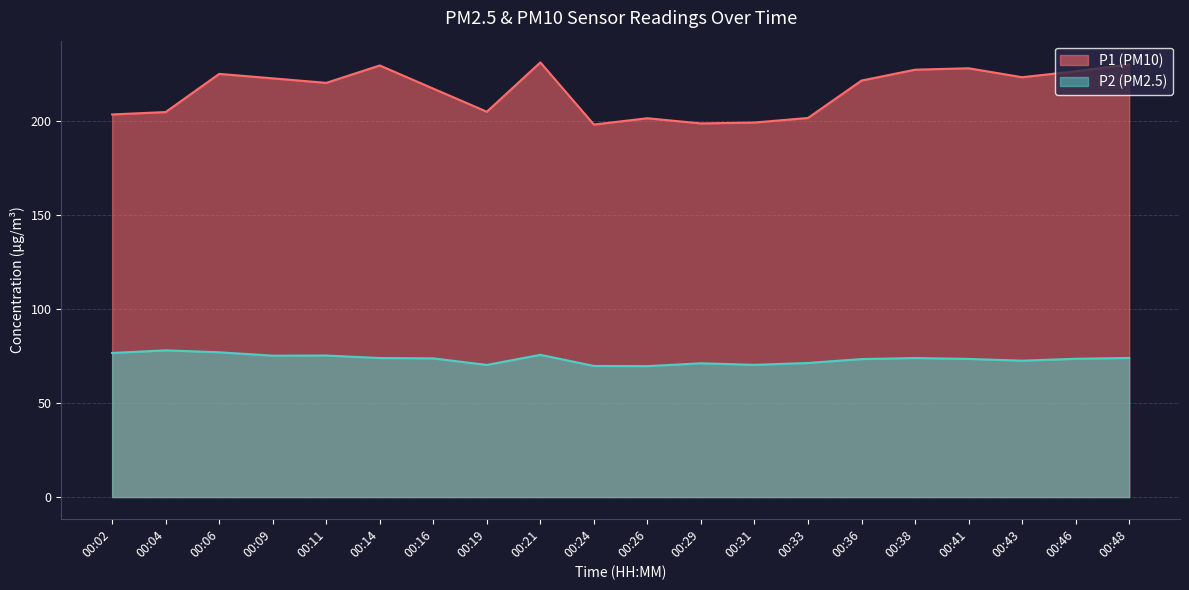

True or false: P1 has a value of 223.3 at 00:43.

True